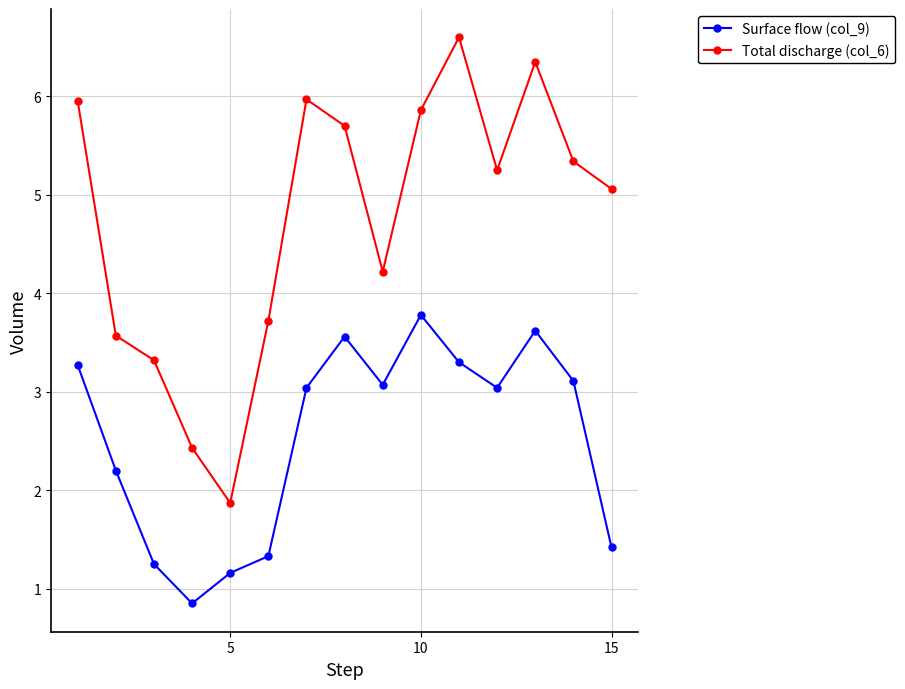

True or false: Total discharge (col_6) and Surface flow (col_9) intersect in this chart.

False